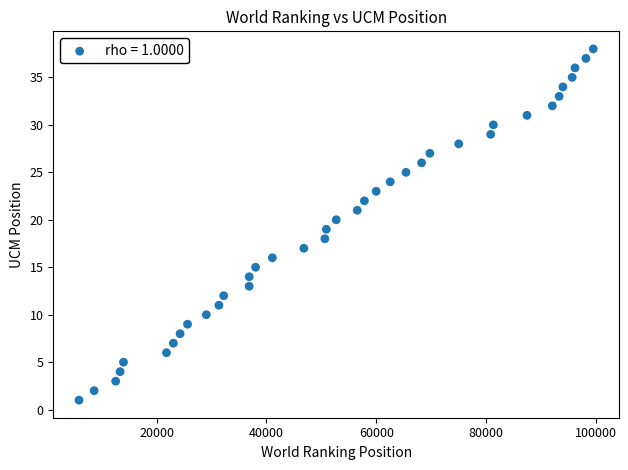

What is the range of Y values (max minus min)?

37